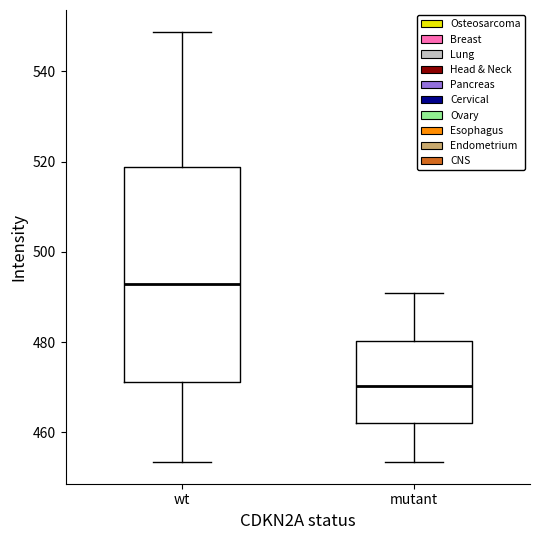

Reading left to right, transcribe this box plot: for each box, give where its median line is, the range the box spans, and where its two whiskers end, as read against the y-axis. The values are not printed on the chart, so give them approximately, as read against the axis.

wt: median 492, box 472 to 518, whiskers 454 to 548
mutant: median 470, box 462 to 480, whiskers 454 to 490